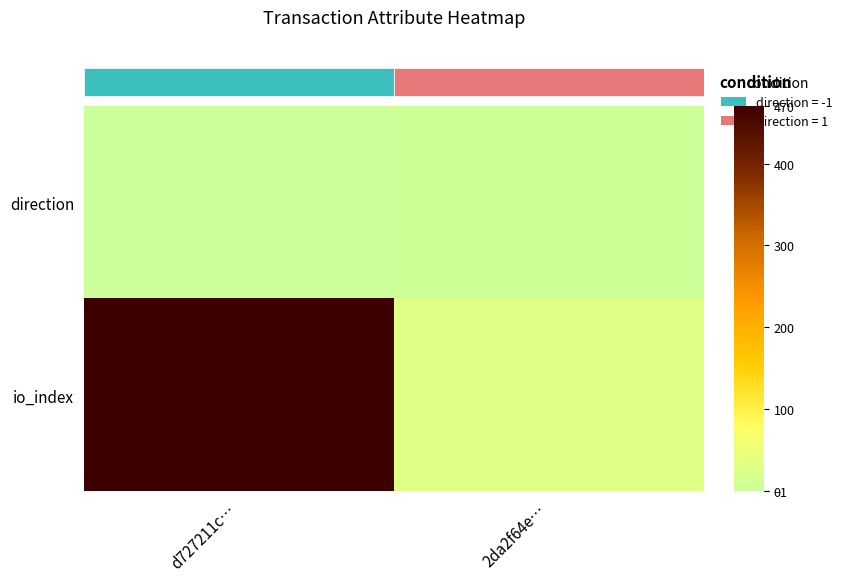

Which series changed the most between d727211c… and 2da2f64e…?

io_index